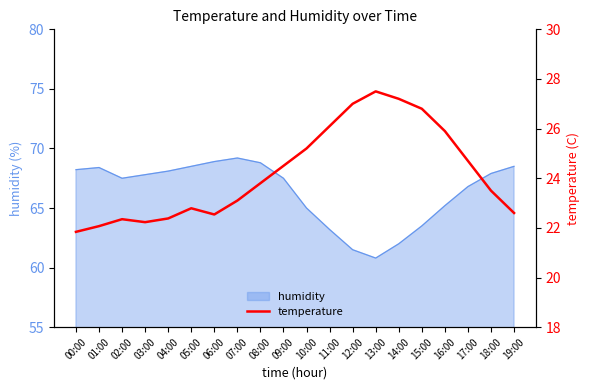

True or false: humidity has a value of 68.1 at 04:00.

True